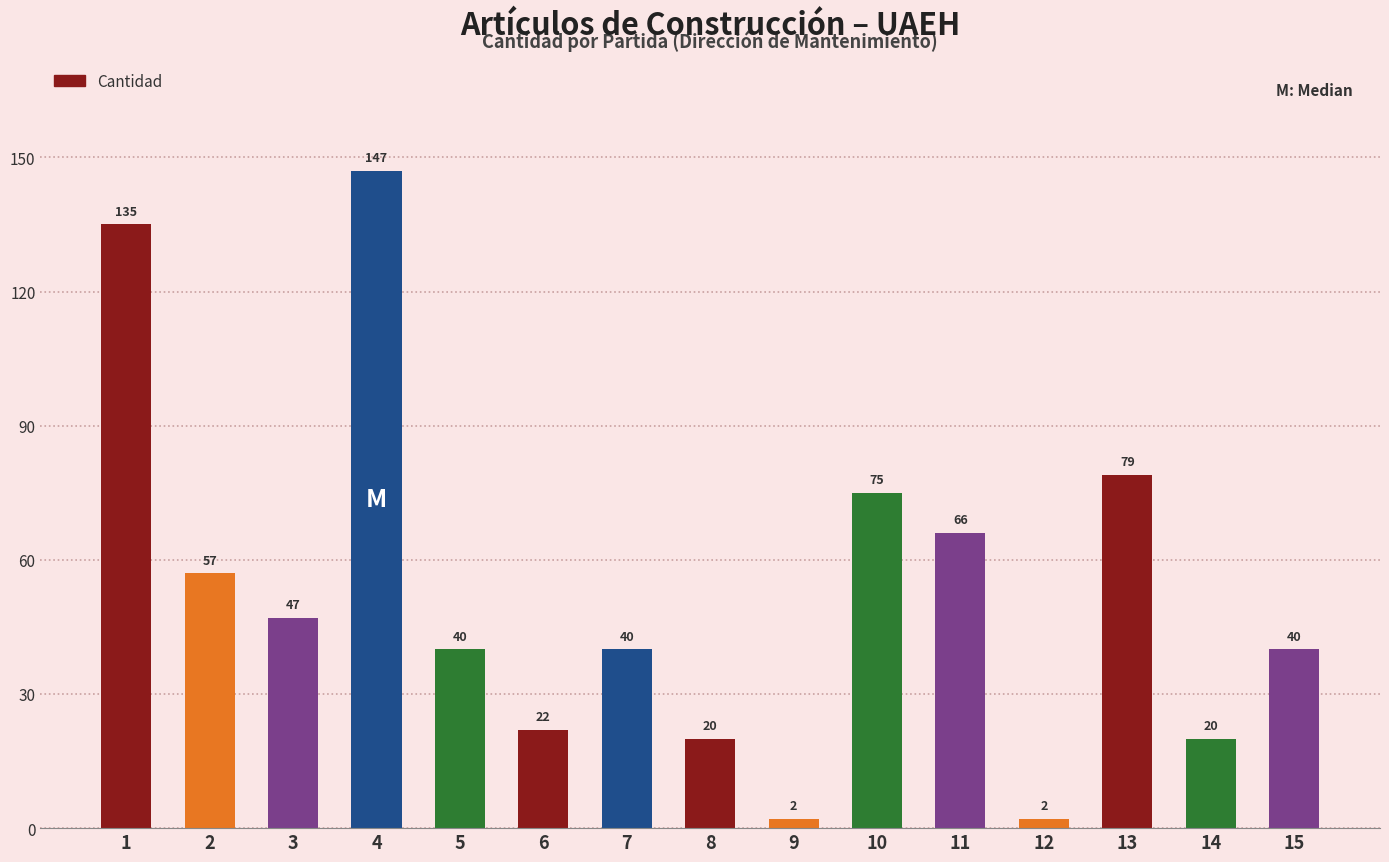

Approximately how many times larger is the value at 1 compared to 10?

1.8